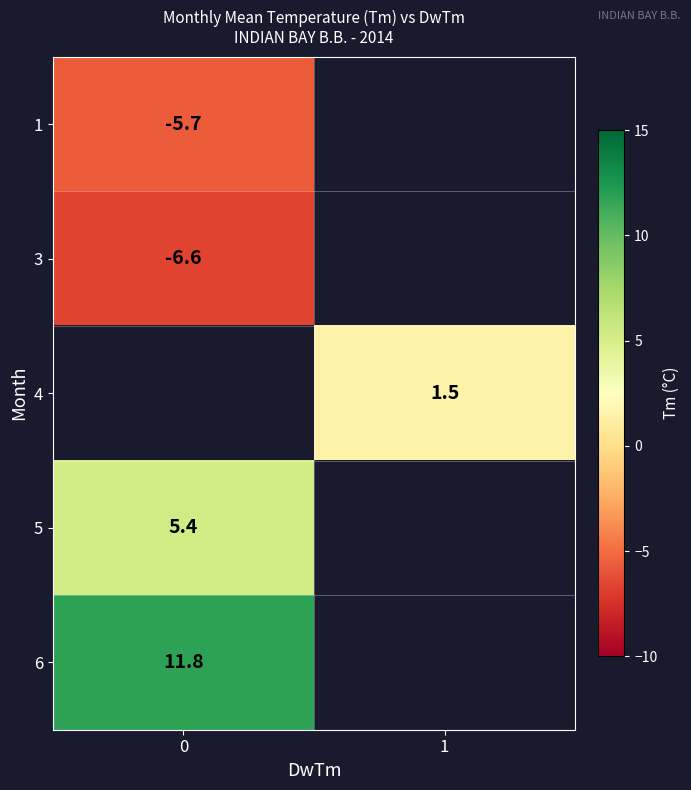

Is the value of 6 at 0 greater than the value of 4 at 1?

Yes